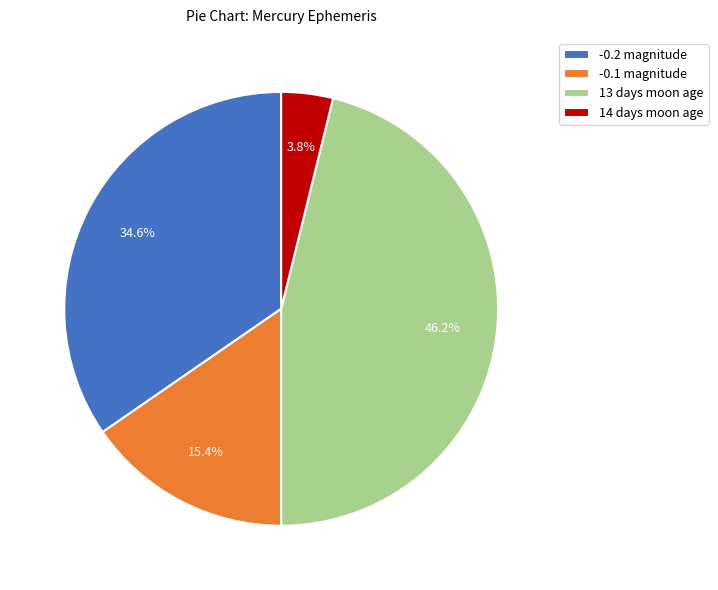

Which category has the smallest portion of the pie?

14 days moon age